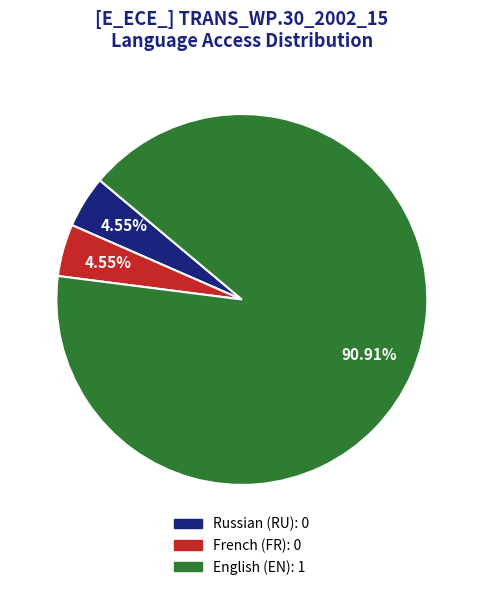

Does any single category account for the majority?

Yes